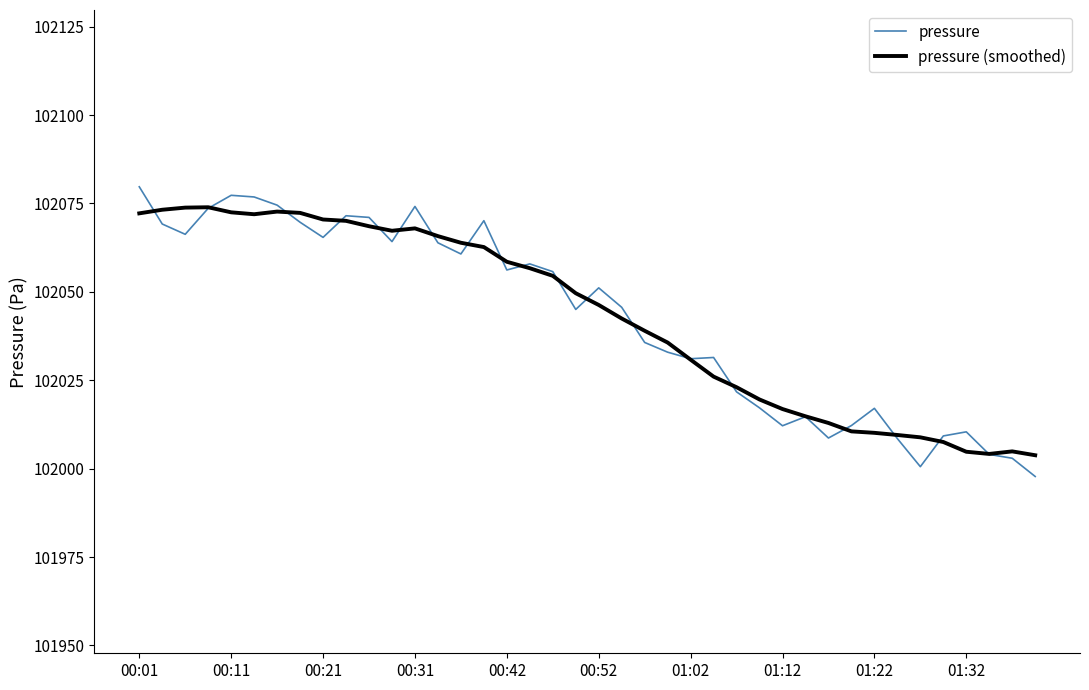

Which series has the widest spread of values?

pressure